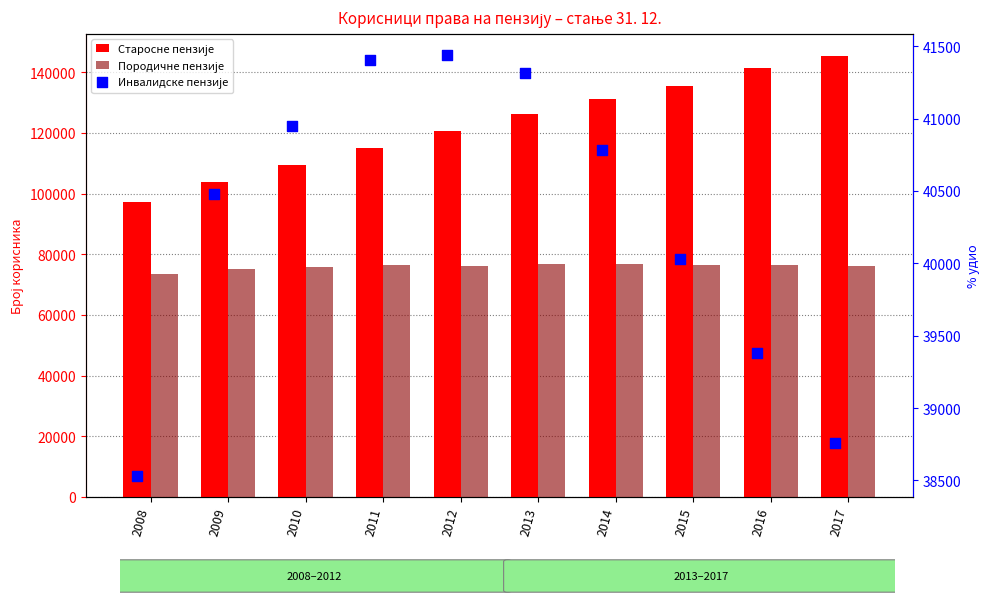

Which series has the largest total across all categories?

Старосне пензије